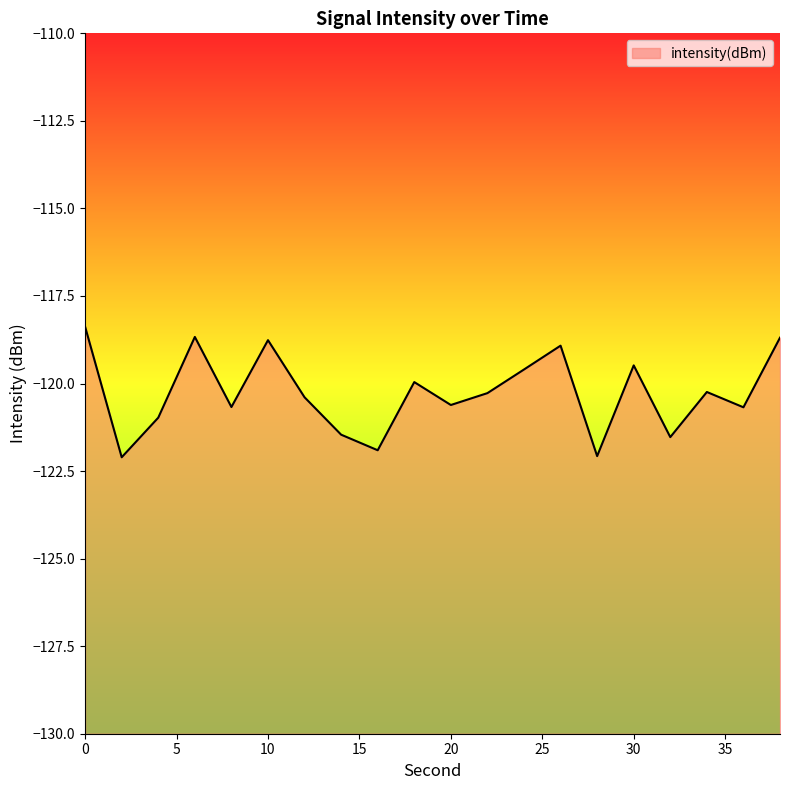

Reading right to left, transcribe all the data shown in this chart.

-118.7	-120.7	-120.2	-121.5	-119.5	-122.1	-118.9	-119.6	-120.3	-120.6	-120.0	-121.9	-121.5	-120.4	-118.8	-120.7	-118.7	-121.0	-122.1	-118.4